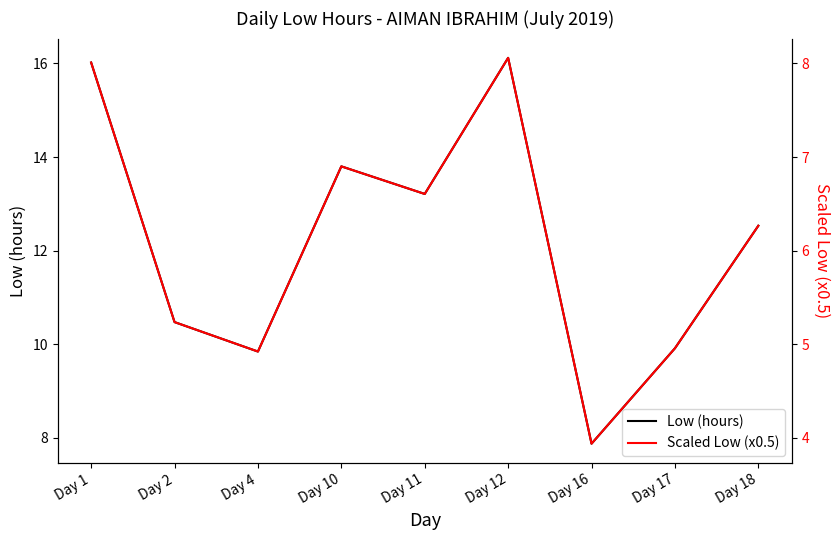

Reading left to right, what are all the values shown in this chart?

Low (hours): 16.0	10.5	9.8	13.8	13.2	16.1	7.9	9.9	12.5
Scaled Low (x0.5): 8.0	5.2	4.9	6.9	6.6	8.1	3.9	5.0	6.3